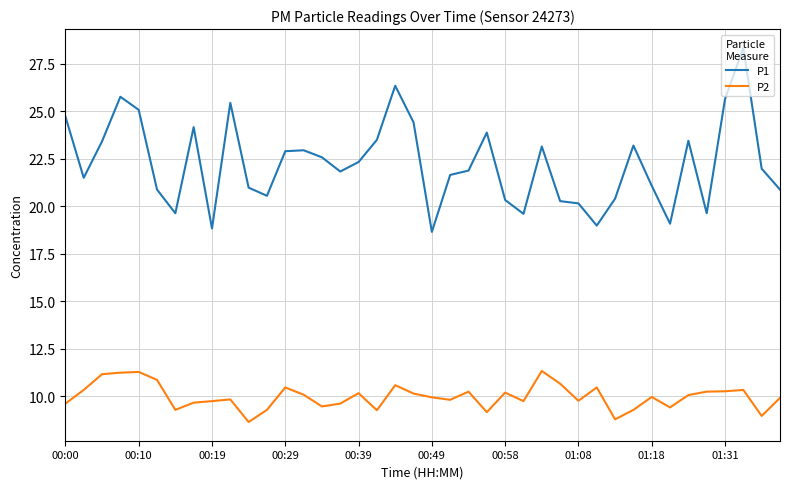

Which series has the widest spread of values?

P1